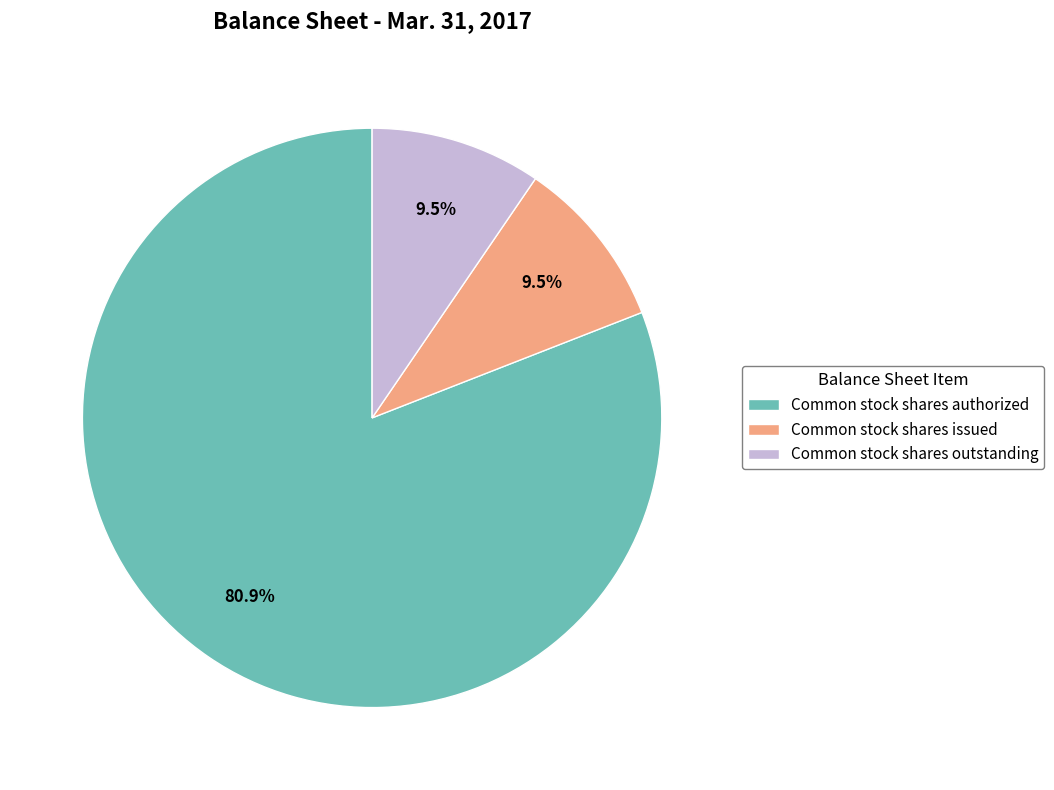

Do Common stock shares issued and Common stock shares authorized together represent more than half of the pie?

Yes